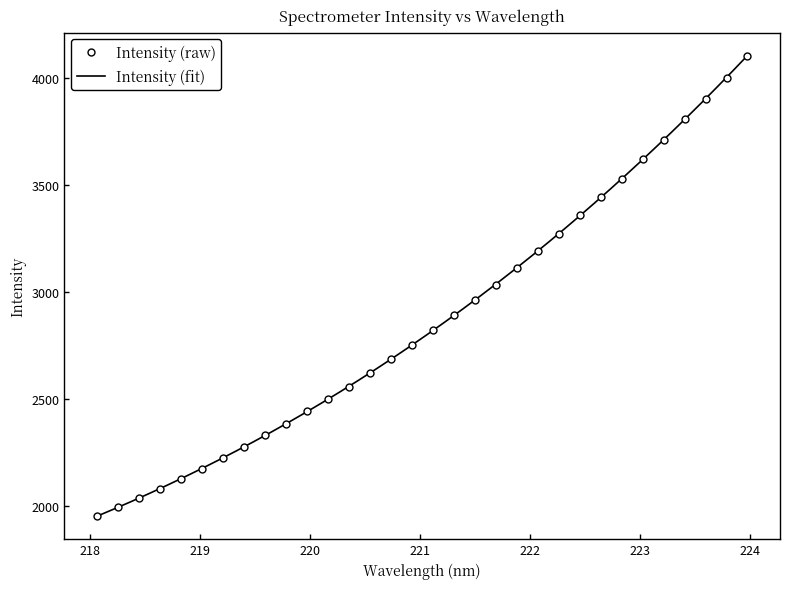

Rank the categories by value from highest to lowest.

223.9802, 223.7895, 223.5987, 223.408, 223.2172, 223.0264, 222.8355, 222.6447, 222.4538, 222.263, 222.0721, 221.8812, 221.6902, 221.4993, 221.3083, 221.1174, 220.9264, 220.7354, 220.5444, 220.3533, 220.1623, 219.9712, 219.7801, 219.589, 219.3979, 219.2067, 219.0156, 218.8244, 218.6332, 218.442, 218.2508, 218.0596